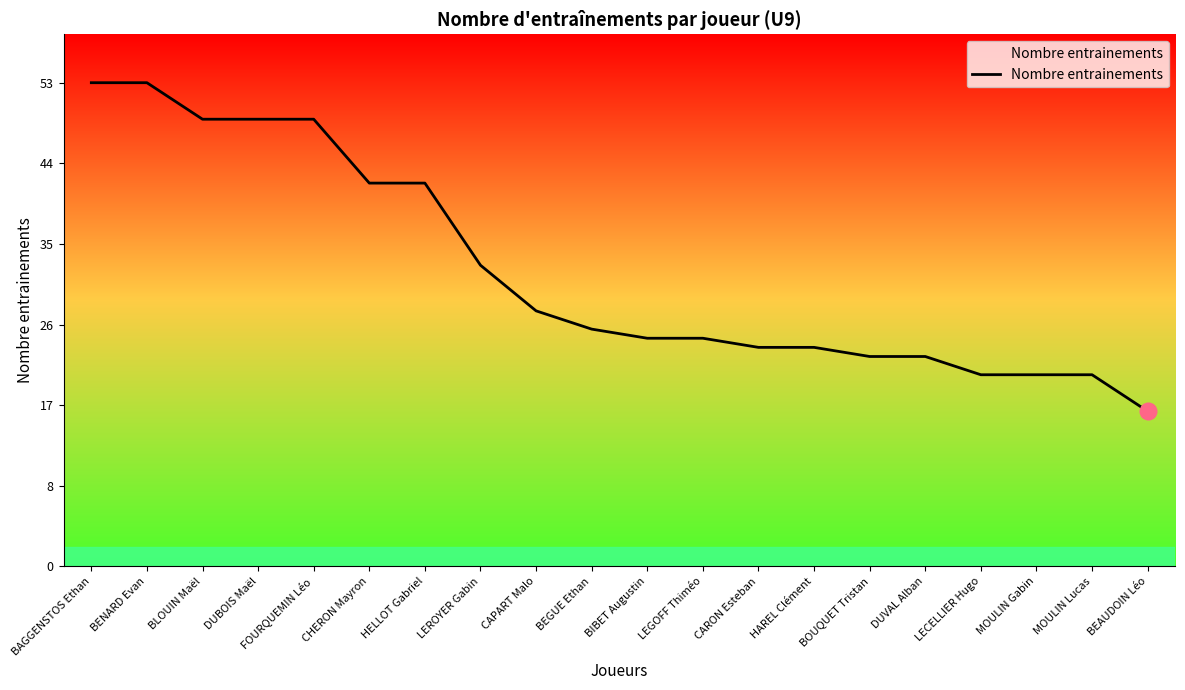

Is this an area chart (filled region under the line)?

Yes